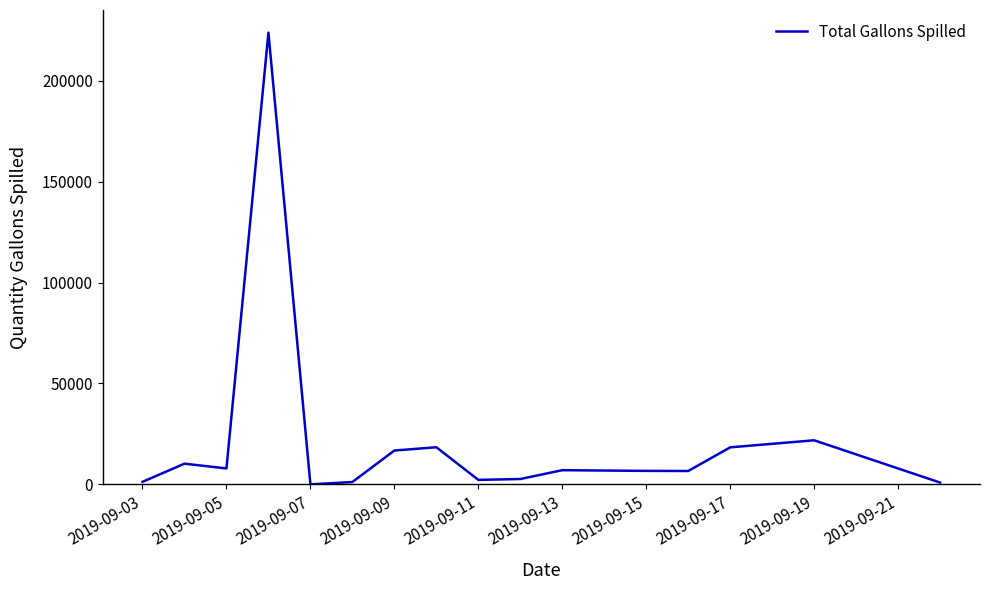

What is the greatest value displayed?

223890